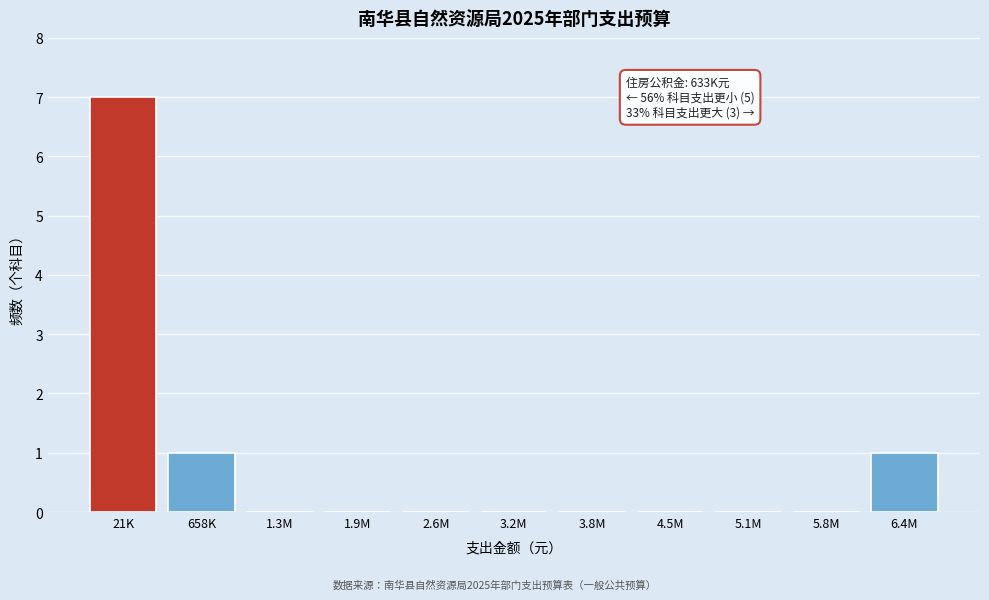

Reading left to right, extract all data points from this chart.

21K=7	658K=1	1.3M=0	1.9M=0	2.6M=0	3.2M=0	3.8M=0	4.5M=0	5.1M=0	5.8M=0	6.4M=1